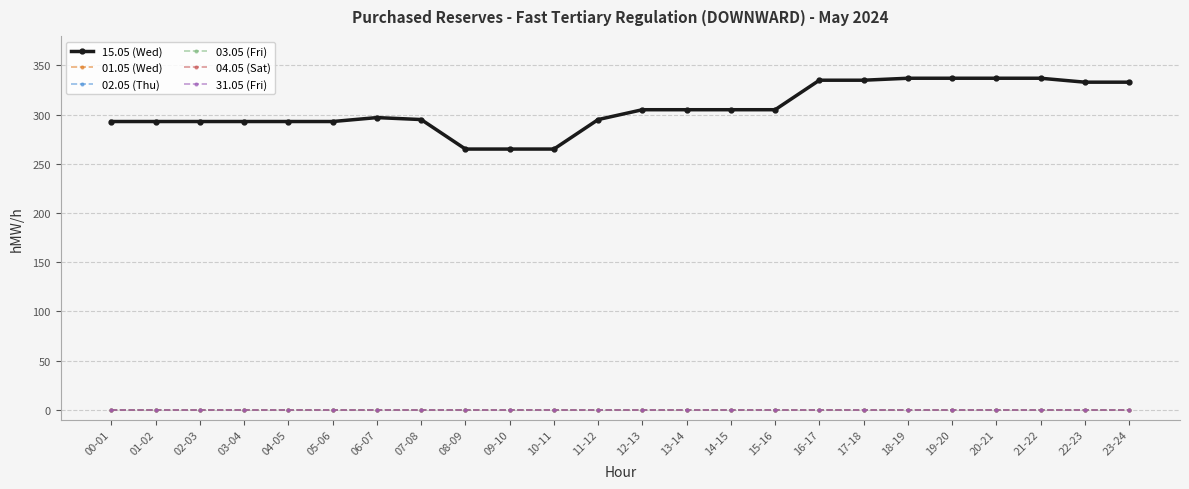

True or false: 04.05 (Sat) and 02.05 (Thu) cross at least once.

False